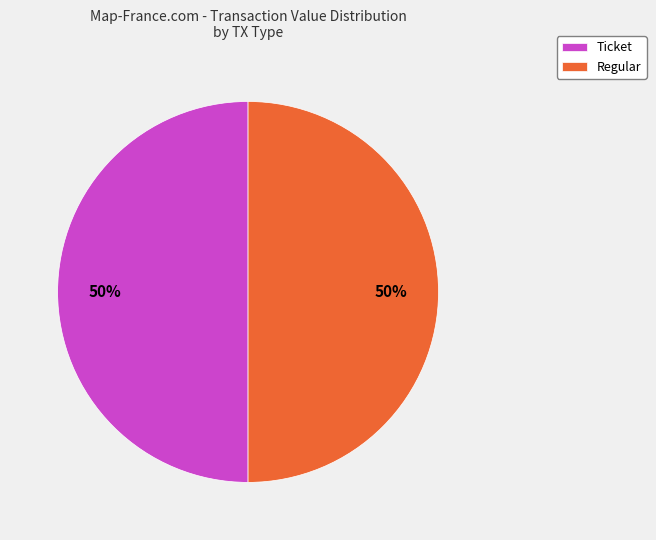

Do Ticket and Regular together represent more than half of the pie?

Yes